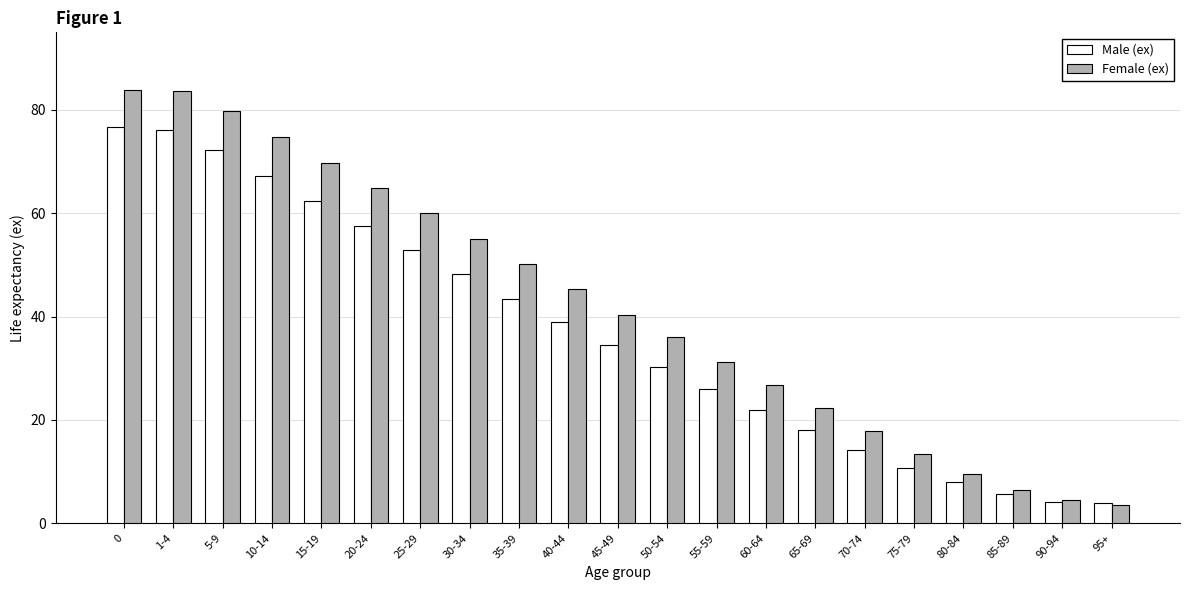

How many groups of bars are there?

21